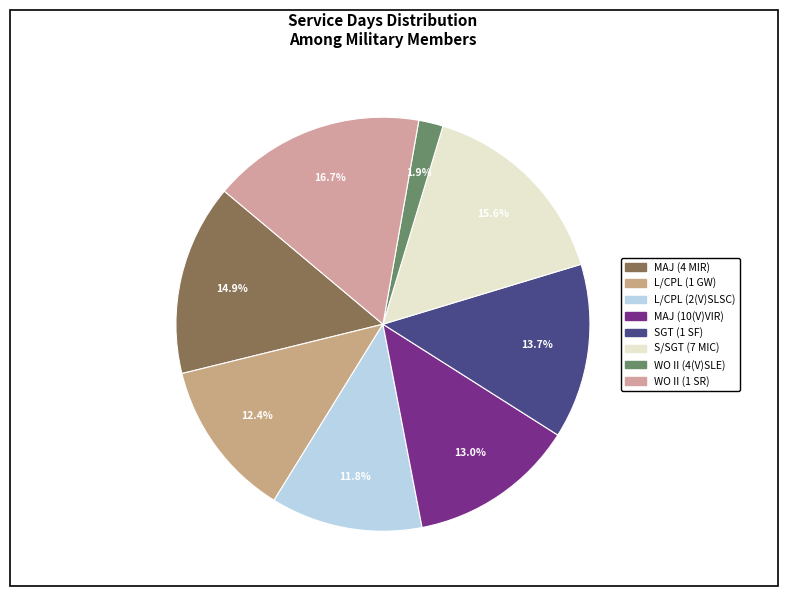

Is there any slice that represents more than half of the pie?

No